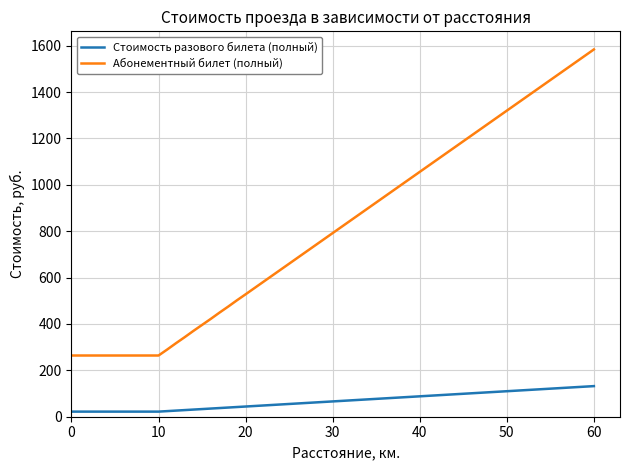

What is the difference between the maximum and minimum values in the Стоимость разового билета (полный) series?

110.0